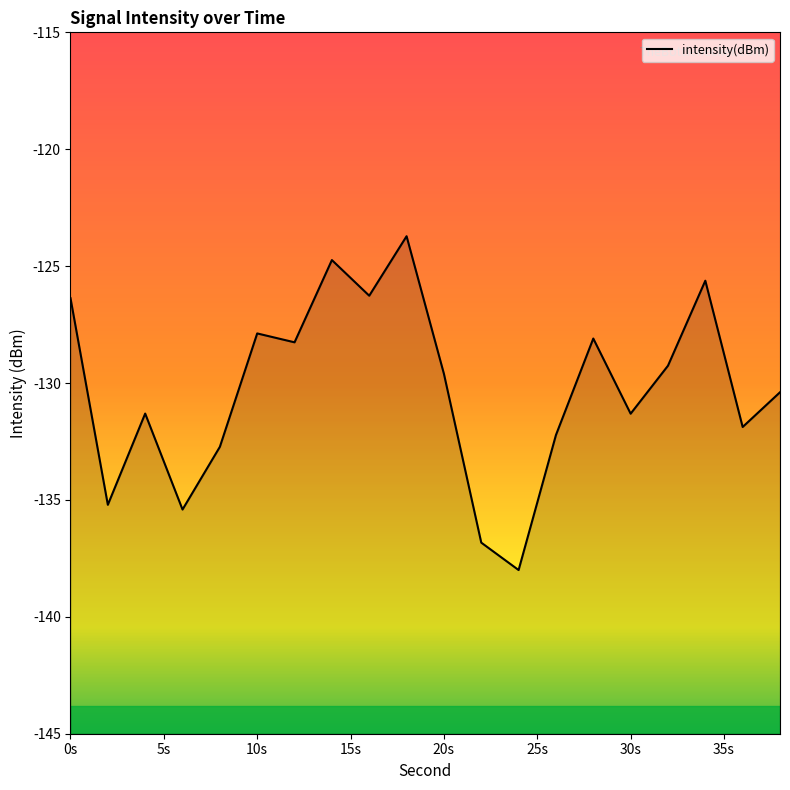

Is it true that the value at 36 is -216.0?

False